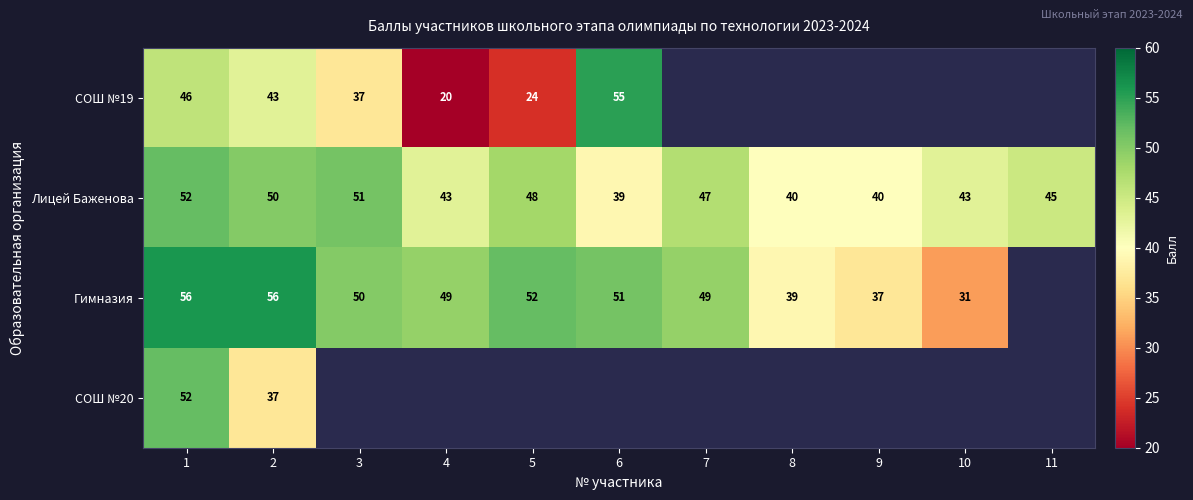

At which label is Лицей Баженова closest to 45?

11